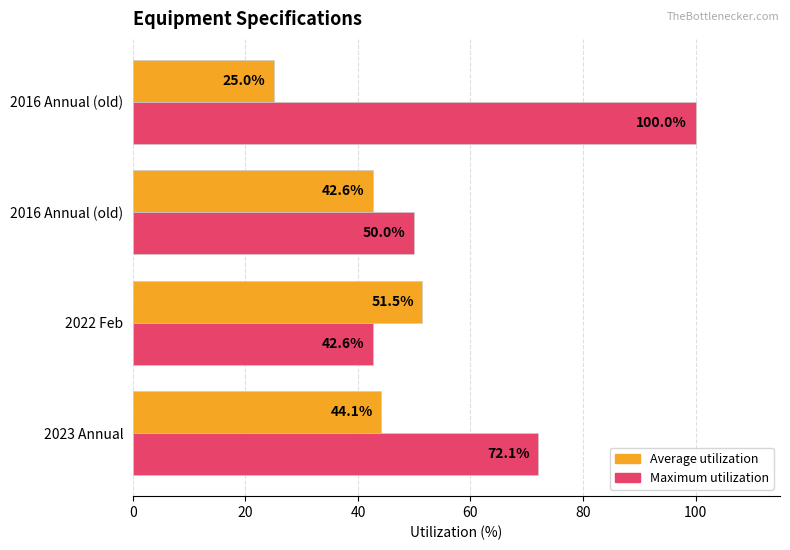

What is the difference between the maximum and minimum values in the Maximum utilization series?

57.4